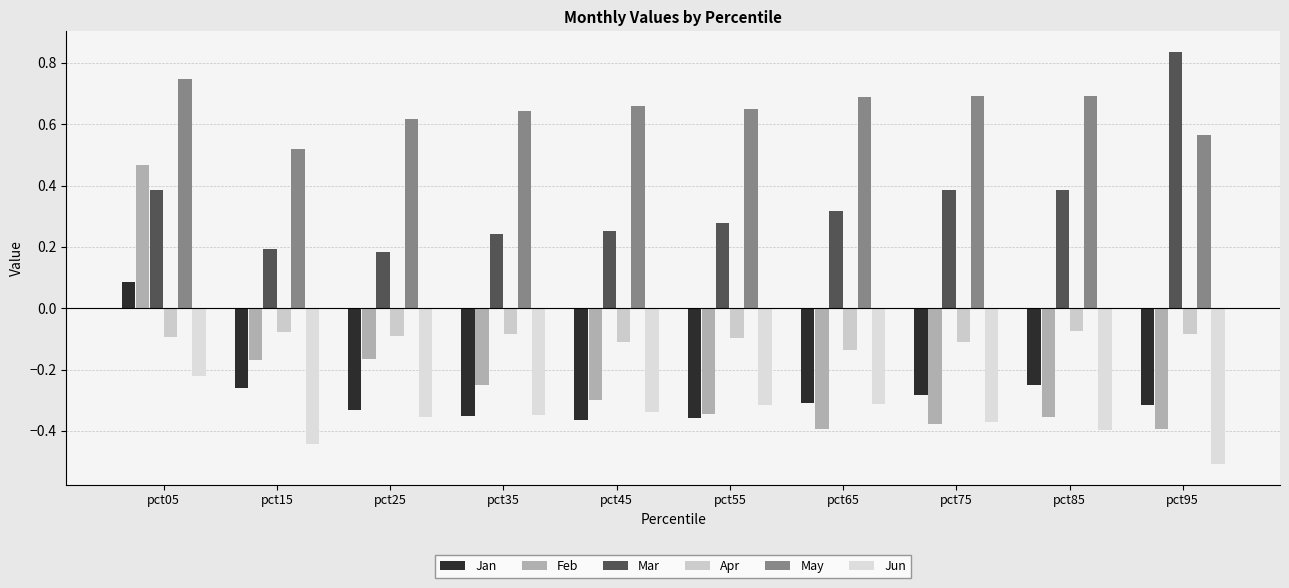

What is the difference between the Jun values at pct95 and pct55?

0.2